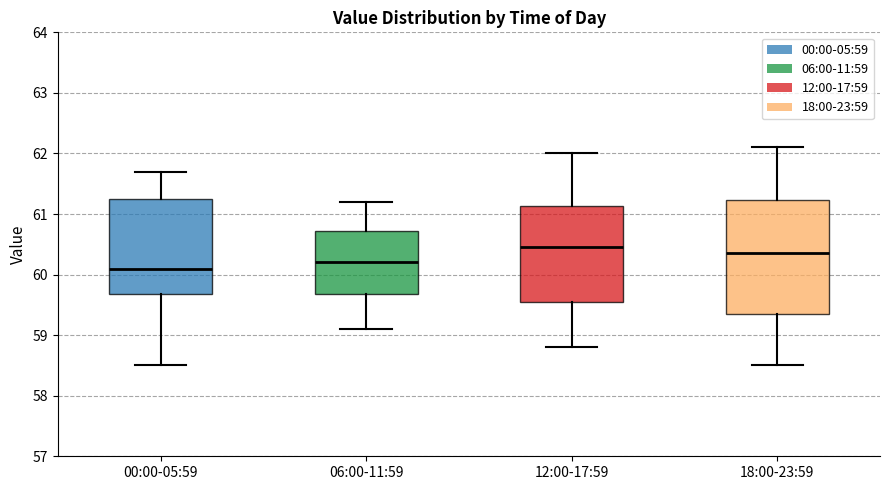

Where does the lower whisker of the box for 18:00-23:59 end on the y-axis? The values are not printed on the chart, so give them approximately, as read against the axis.

58.5